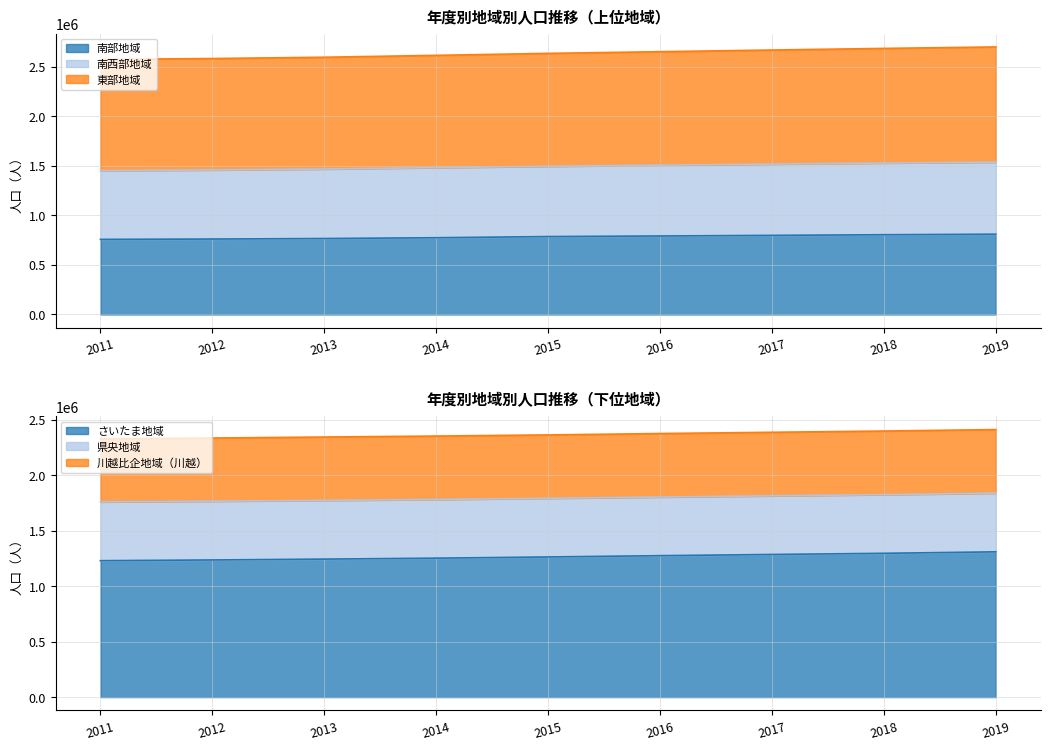

True or false: 東部地域 has more than 0 interior local peaks.

False